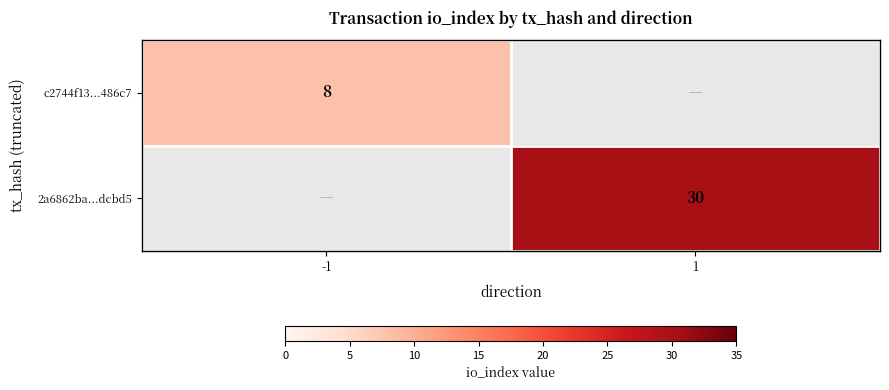

What is the minimum value shown in the chart?

8.0